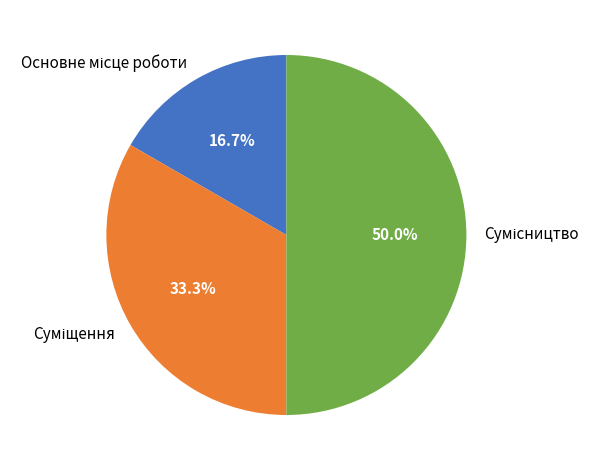

How many segments does this pie chart have?

3